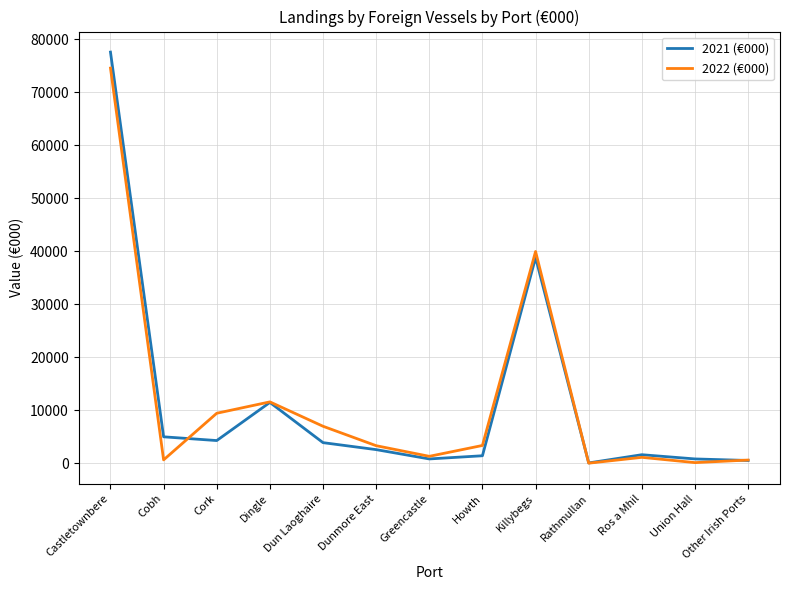

Is the value of 2022 (€000) at Greencastle greater than the value of 2021 (€000) at Dunmore East?

No